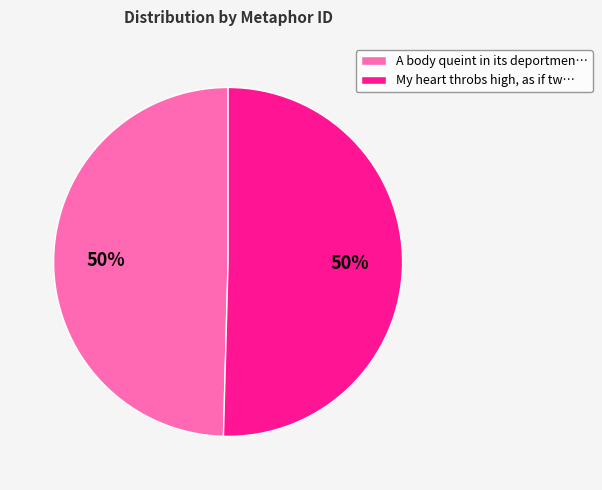

Do My heart throbs high, as if tw… and A body queint in its deportmen… together represent more than half of the pie?

Yes